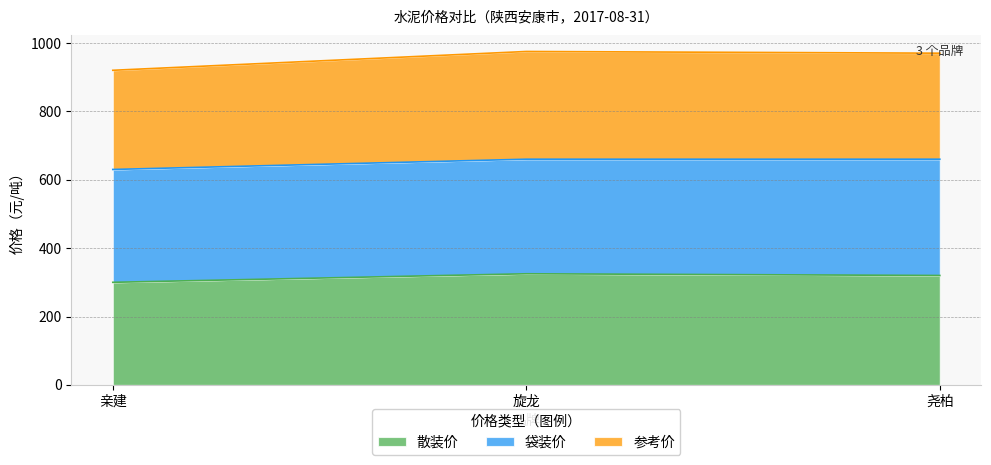

What is the label of the 1st point from the right?

尧柏